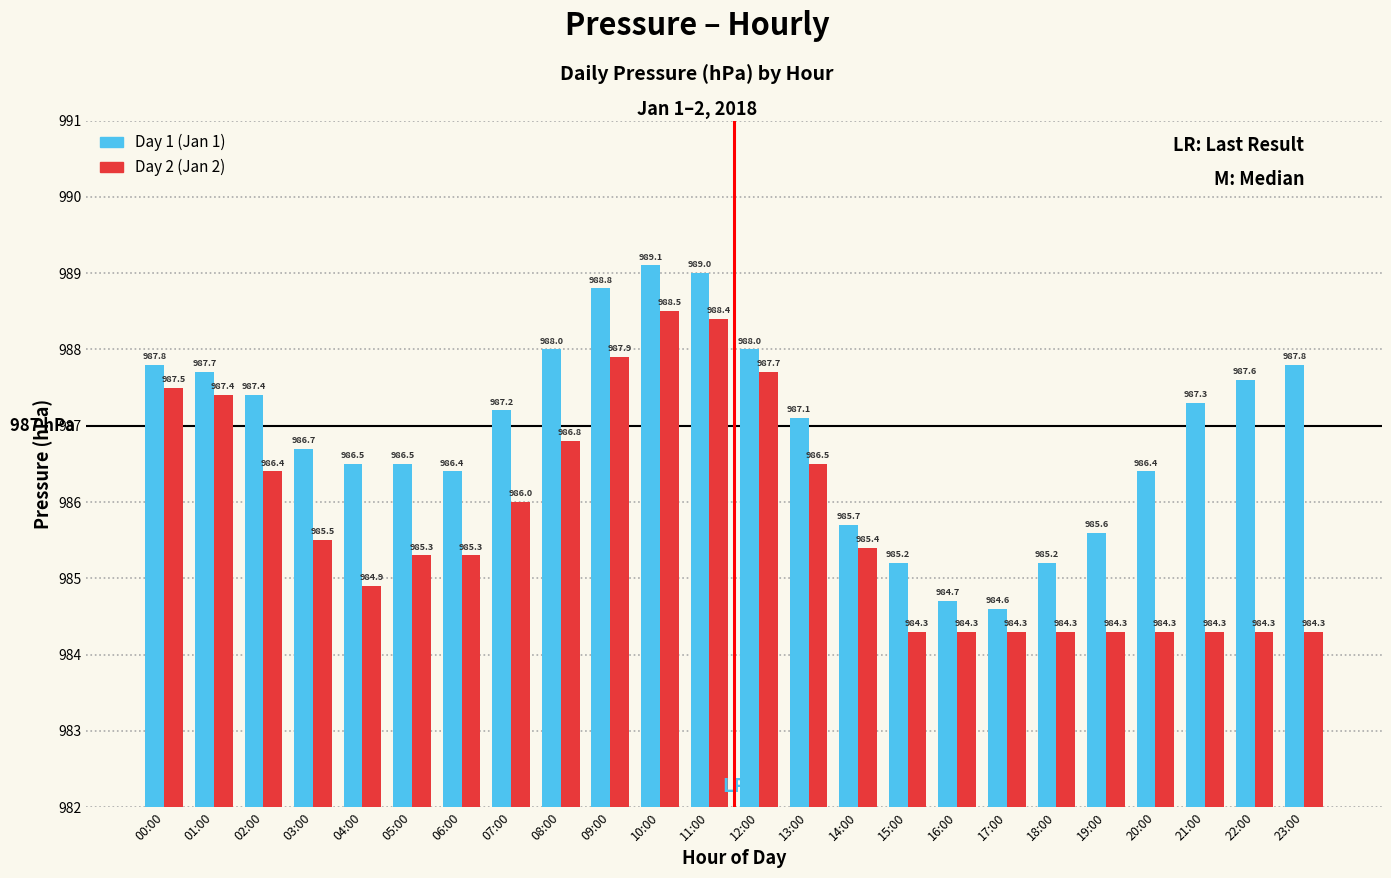

Which series has the largest range (max minus min)?

Day 1 (Jan 1)